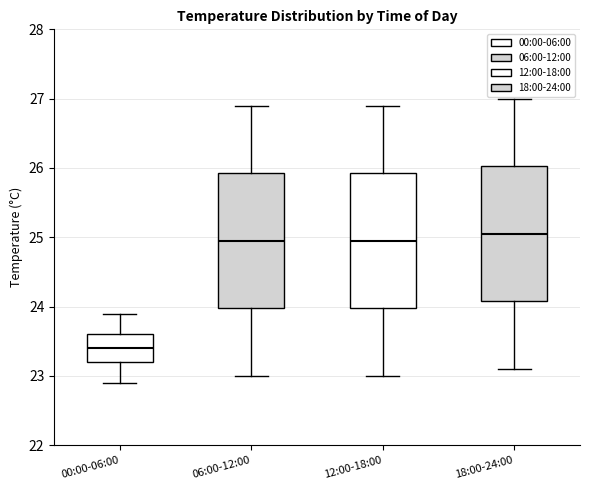

Reading left to right, read every box against the y-axis: the position of its median line, the range the box covers, and the ends of its whiskers. The values are not printed on the chart, so give them approximately, as read against the axis.

00:00-06:00: median 23.4, box 23.2 to 23.6, whiskers 22.9 to 23.9
06:00-12:00: median 25.0, box 24.0 to 25.9, whiskers 23.0 to 26.9
12:00-18:00: median 25.0, box 24.0 to 25.9, whiskers 23.0 to 26.9
18:00-24:00: median 25.1, box 24.1 to 26.0, whiskers 23.1 to 27.0